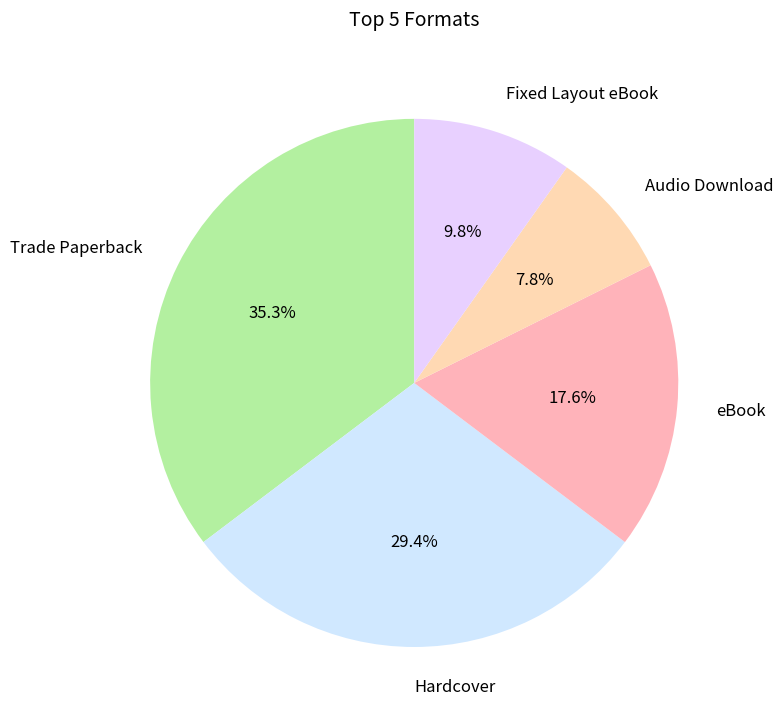

Which slice is the largest?

Trade Paperback